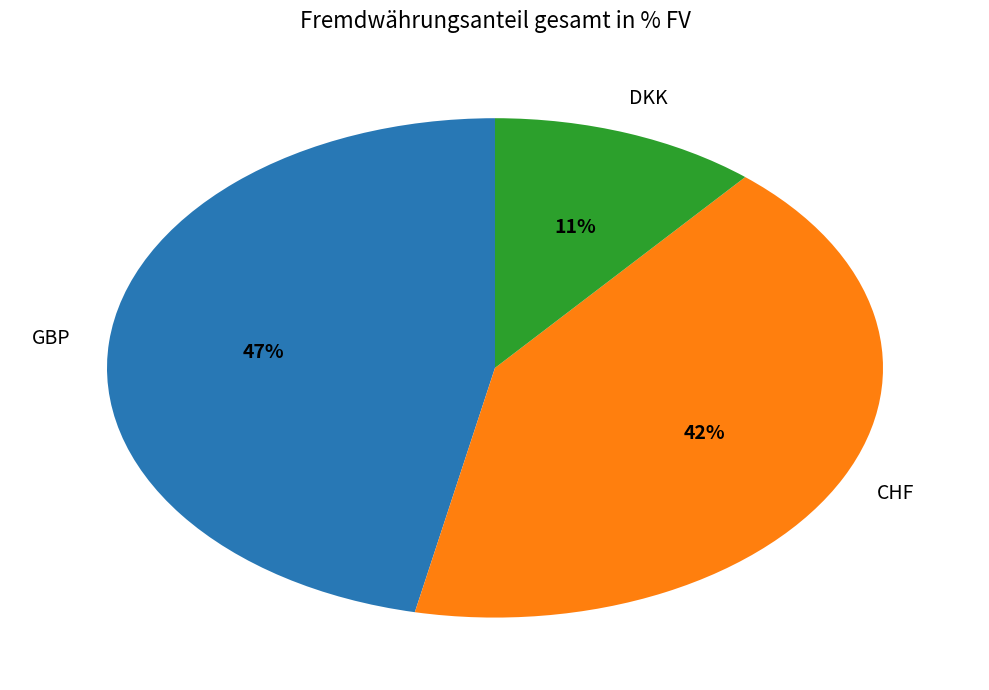

How many slices are in this pie chart?

3